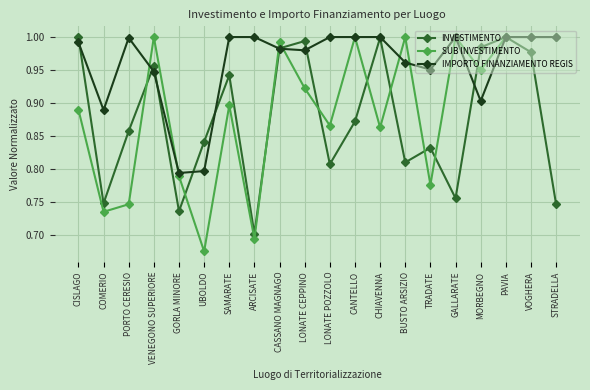

Which series has the widest spread of values?

SUB INVESTIMENTO